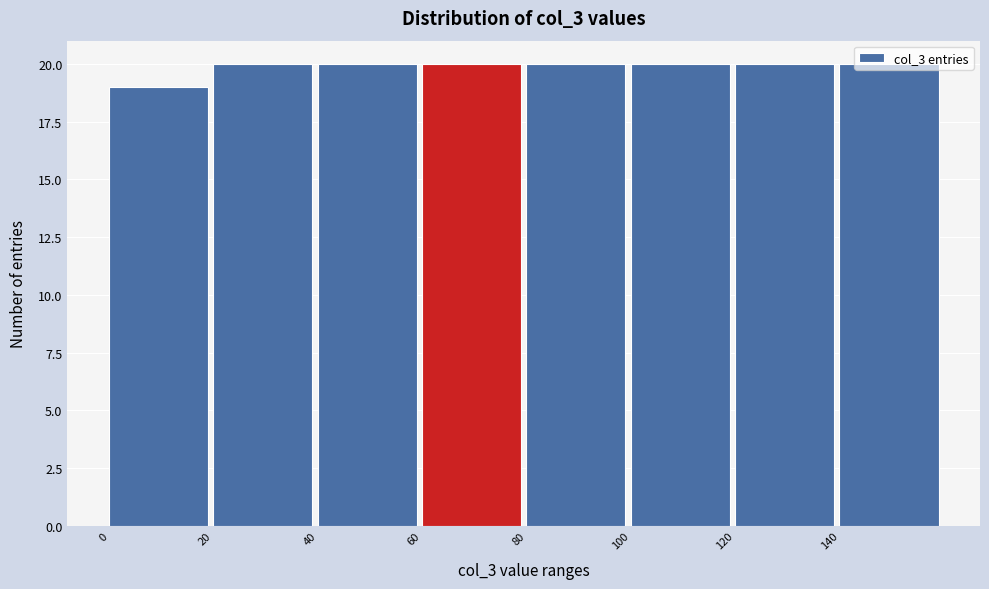

Reading left to right, list every bar in this chart as the range it spans on the x-axis followed by its height. The values are not printed on the chart, so give them approximately, as read against the axis.

0 to 20: 19
20 to 40: 20
40 to 60: 20
60 to 80: 20
80 to 100: 20
100 to 120: 20
120 to 140: 20
140 to 160: 20